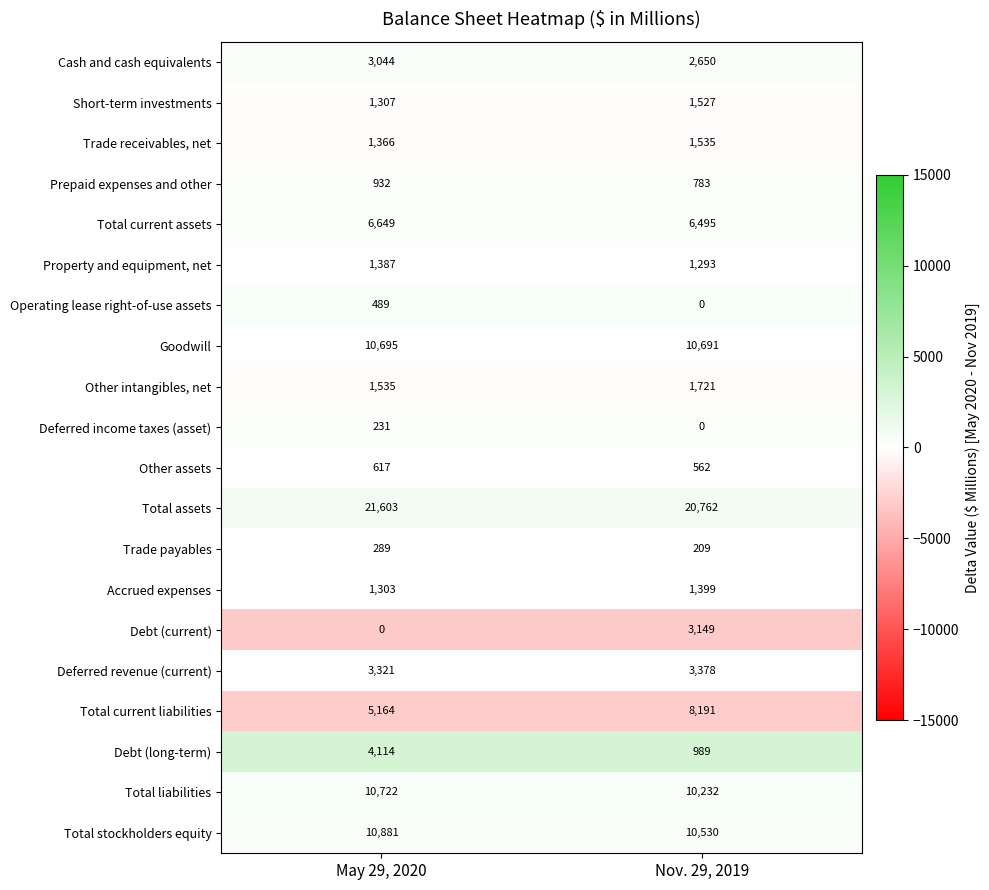

List the series in order of their peak value, highest first.

Total assets, Total stockholders equity, Total liabilities, Goodwill, Total current liabilities, Total current assets, Debt (long-term), Deferred revenue (current), Debt (current), Cash and cash equivalents, Other intangibles, net, Trade receivables, net, Short-term investments, Accrued expenses, Property and equipment, net, Prepaid expenses and other, Other assets, Operating lease right-of-use assets, Trade payables, Deferred income taxes (asset)